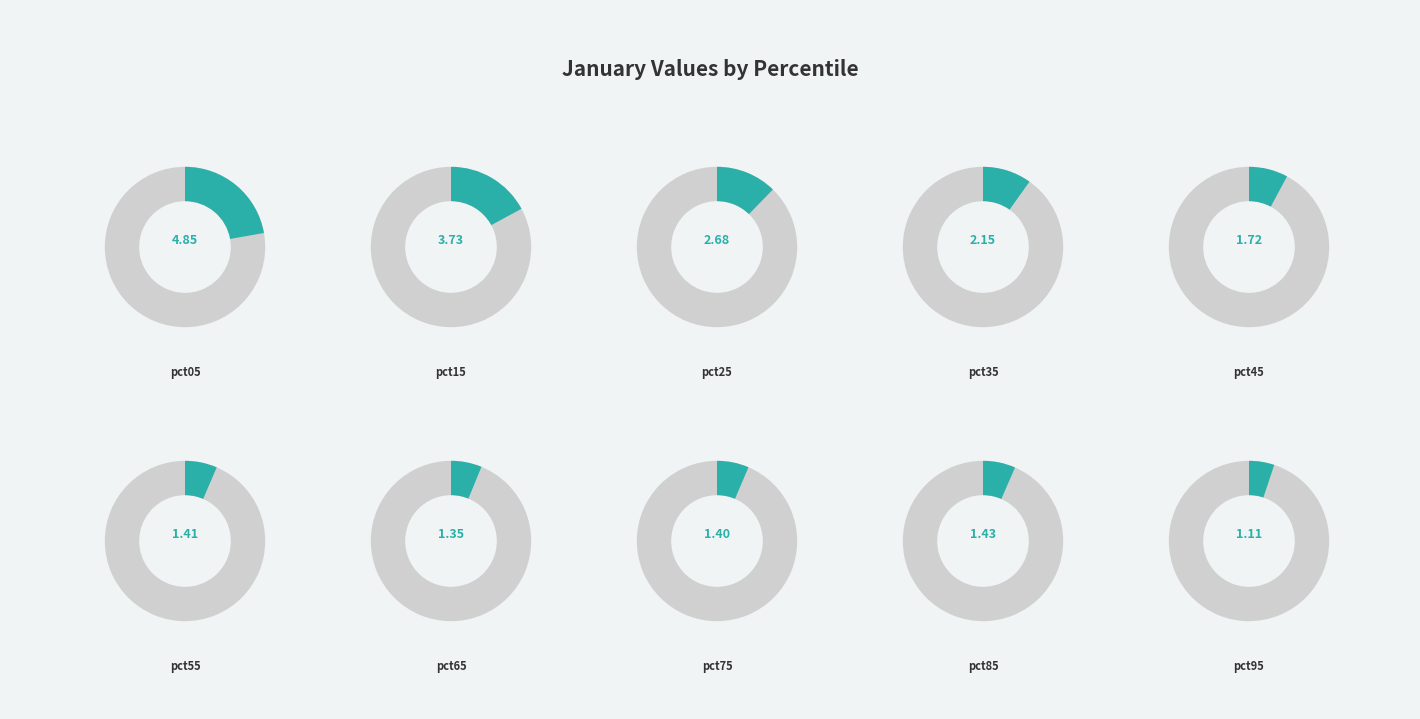

Count the number of slices in the pie.

10